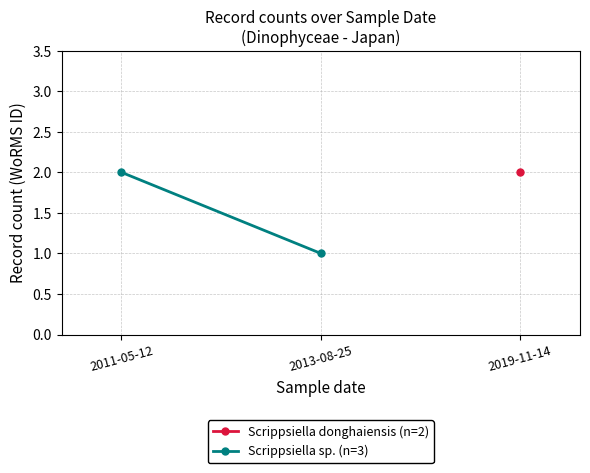

List the labels in order of value, smallest first.

2013-08-25, 2011-05-12